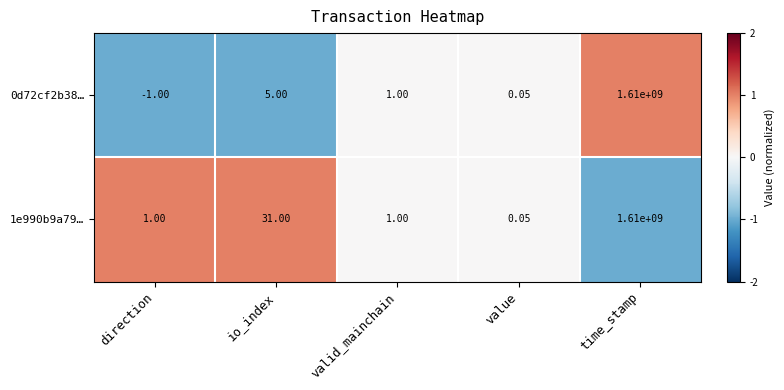

What is the minimum value shown in the chart?

-1.0